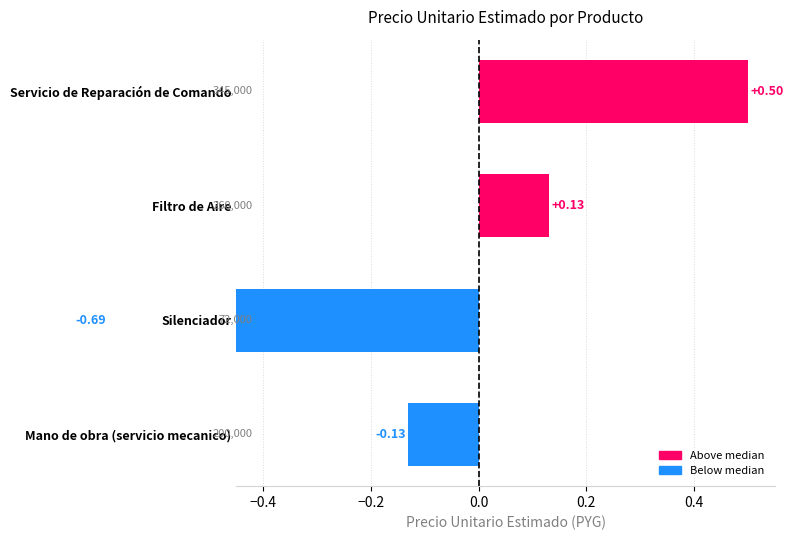

How many categories are shown in the chart?

4